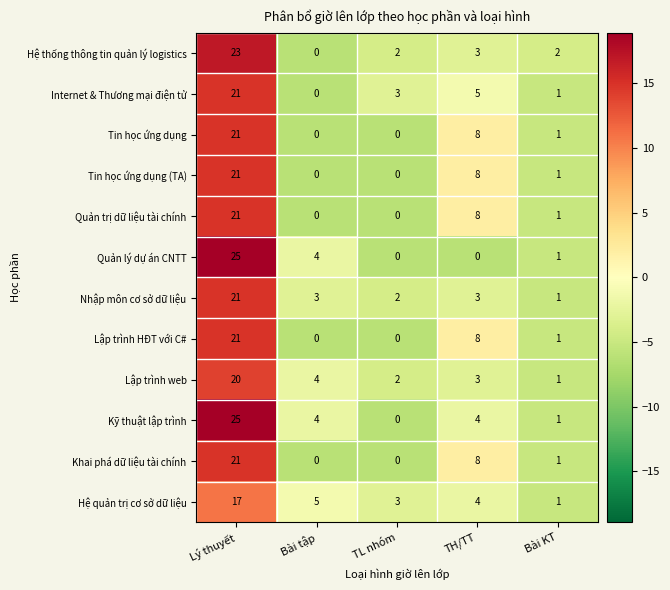

What is the difference between the highest and lowest values at TH/TT?

8